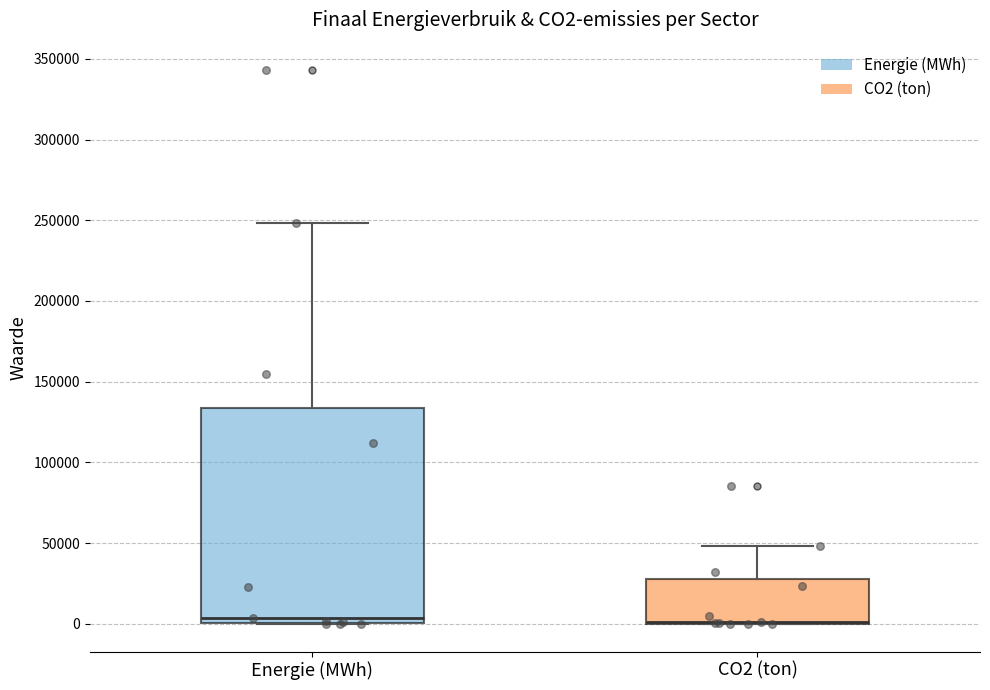

Reading left to right, read every box against the y-axis: the position of its median line, the range the box covers, and the ends of its whiskers. The values are not printed on the chart, so give them approximately, as read against the axis.

Energie (MWh): median 5000, box 0 to 135000, whiskers 0 to 250000
CO2 (ton): median 0 (drawn on the box's lower edge), box 0 to 30000, whiskers 0 to 50000